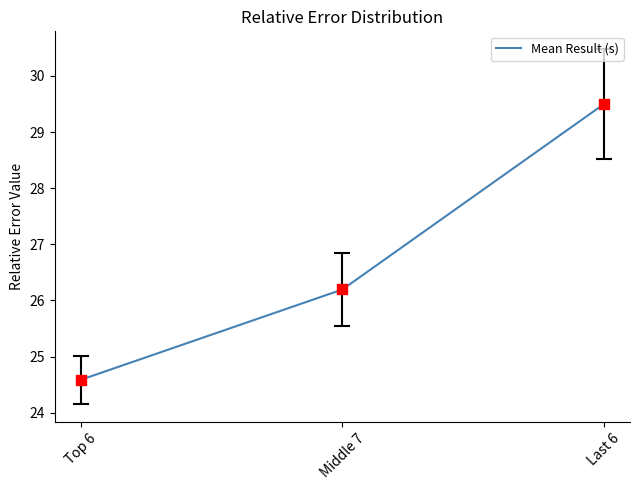

Between Top 6 and Middle 7, which is larger?

Middle 7